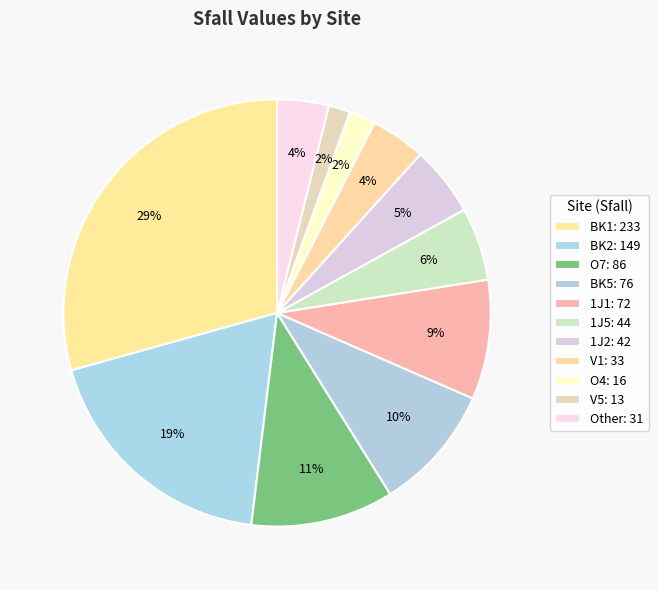

How many segments does this pie chart have?

11